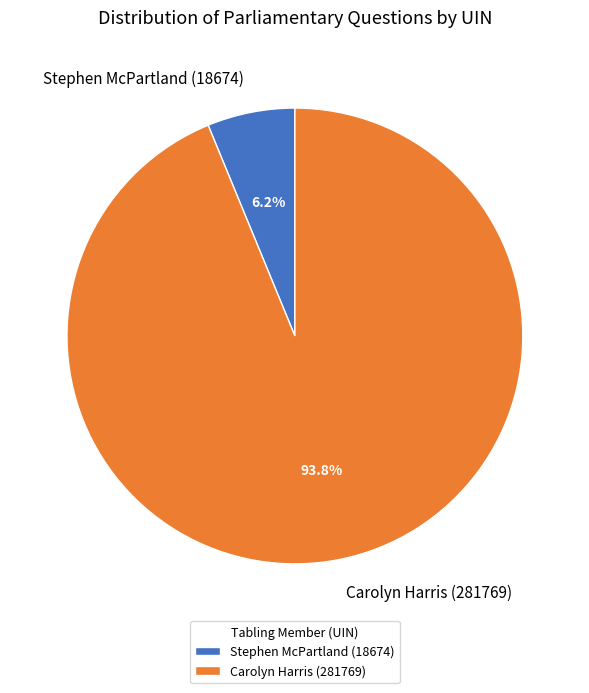

To the nearest percent, what is the average slice percentage?

50%